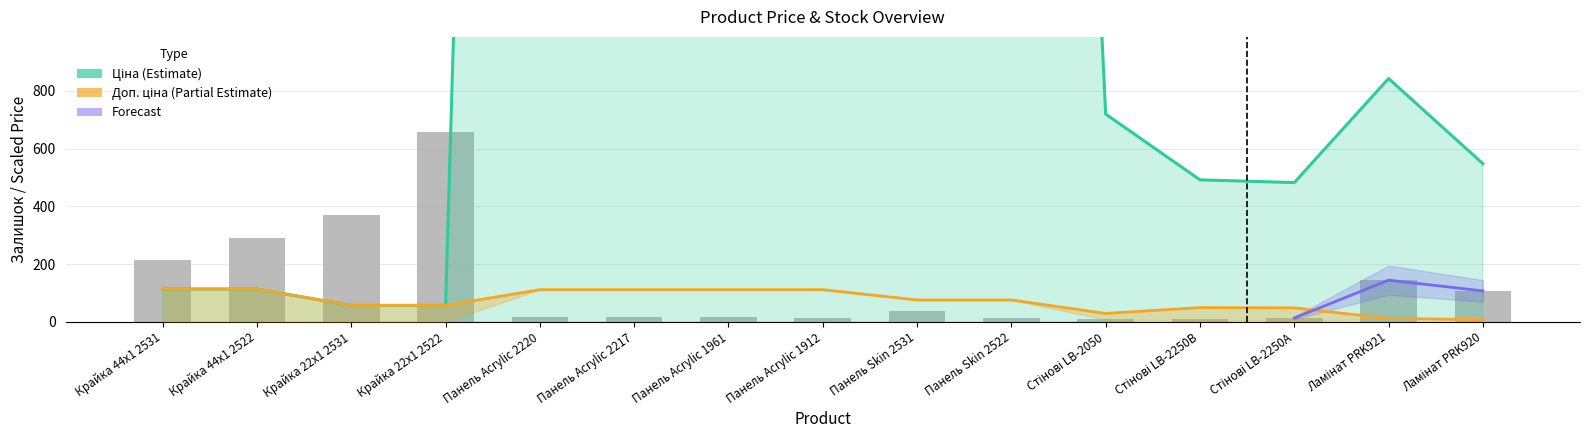

Where is Ціна nearest to the value 5585?

Панель Skin 2531